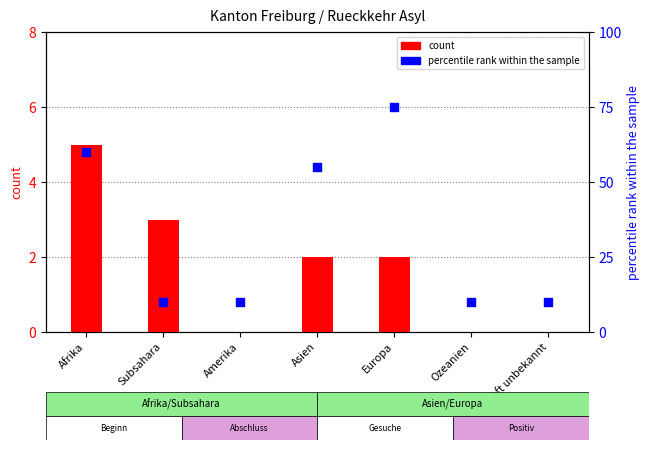

Is the value of percentile rank within the sample at Afrika greater than the value of count at Subsahara?

Yes